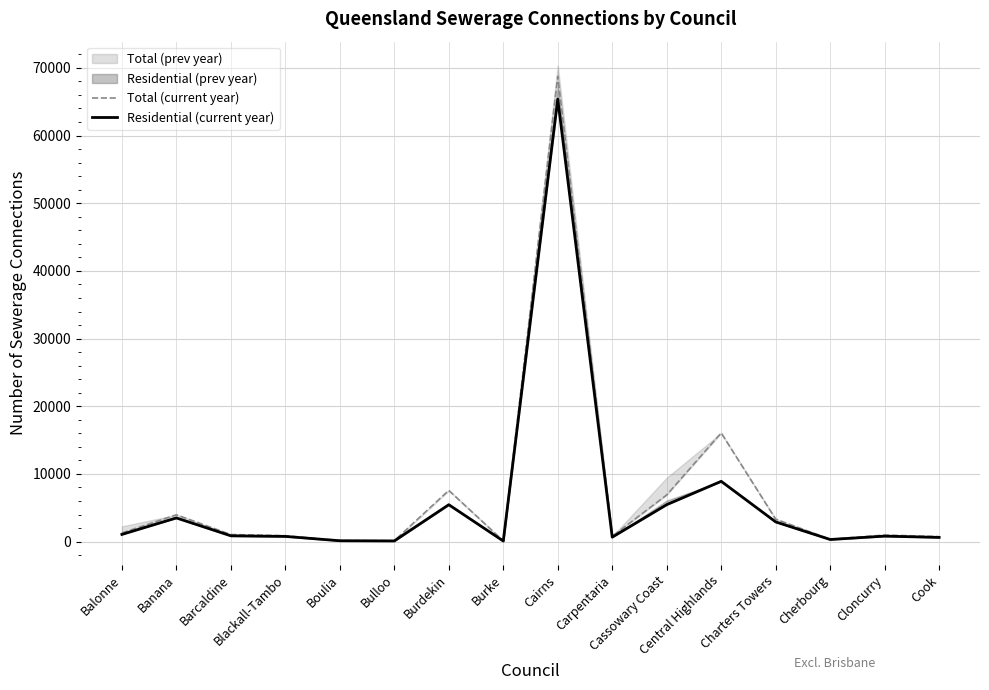

The value of Residential (current year) at Bulloo is 21. True or false?

False